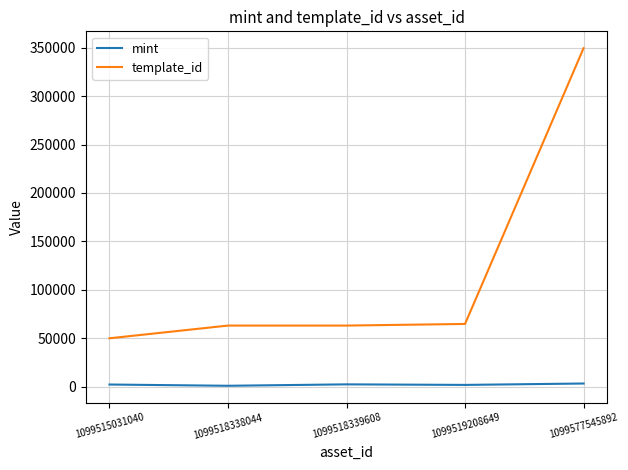

Which series has the largest total across all categories?

template_id